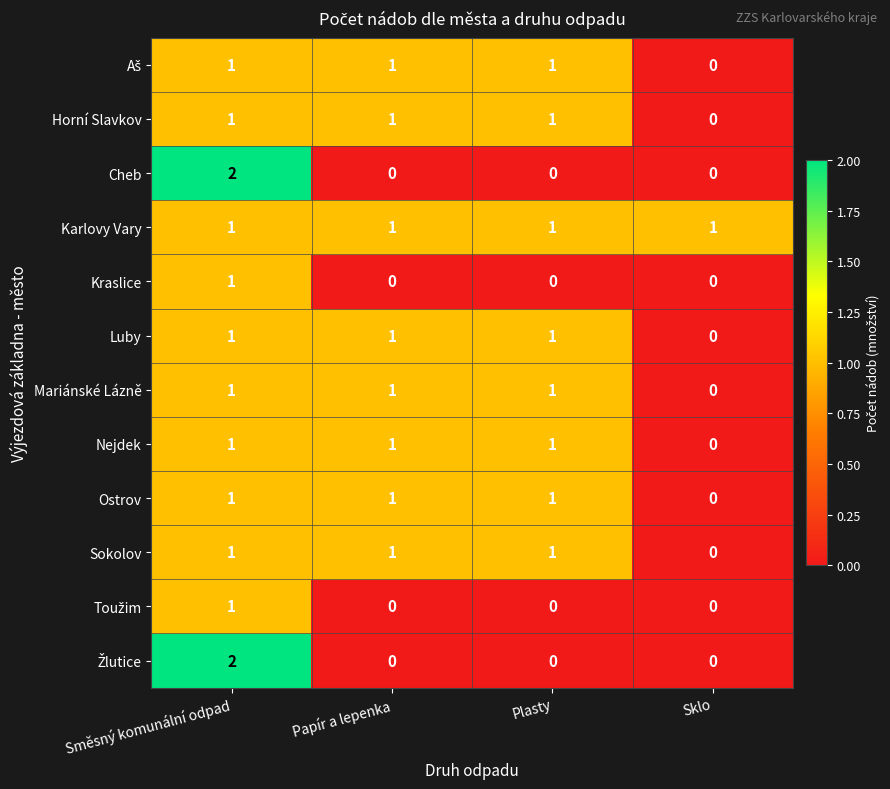

Count the number of data series in this chart.

12